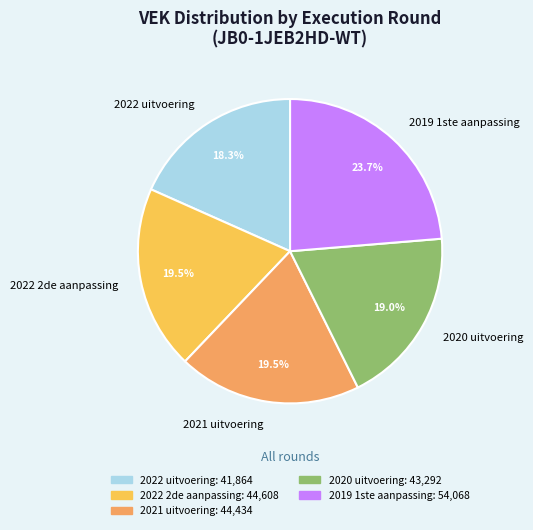

Which slice is the smallest?

2022 uitvoering